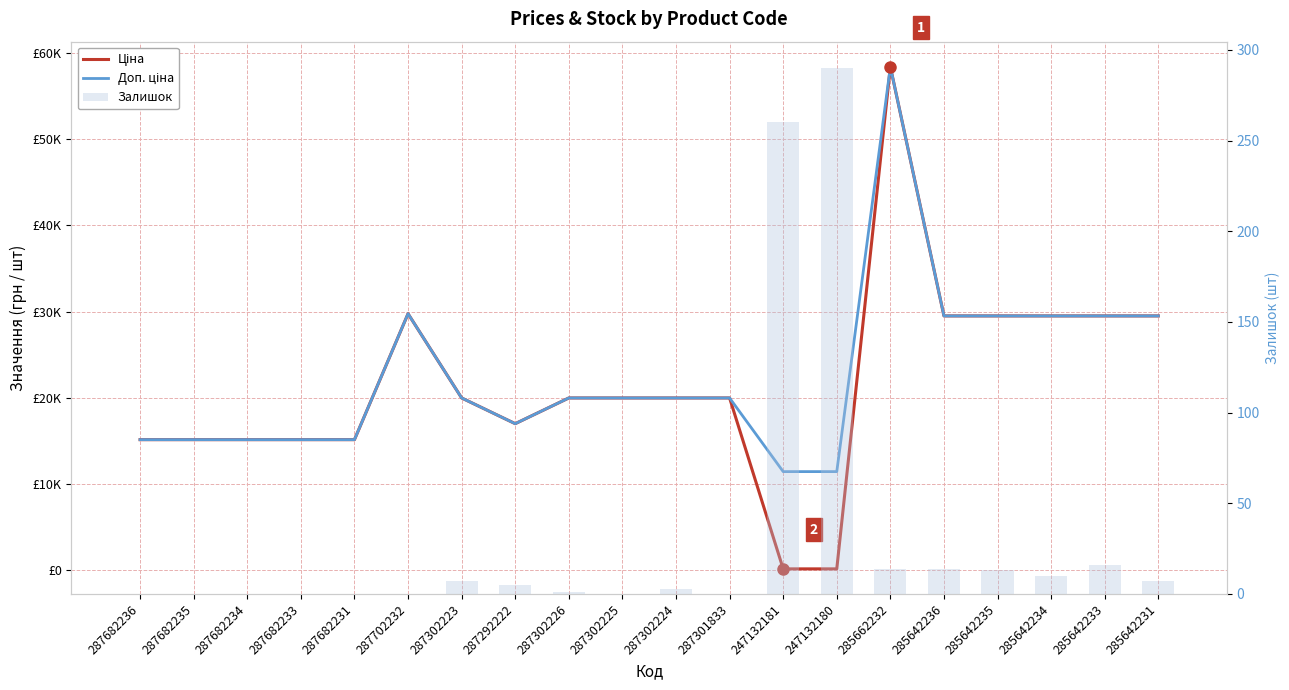

List the series in order of their peak value, highest first.

Ціна, Доп. ціна, Залишок